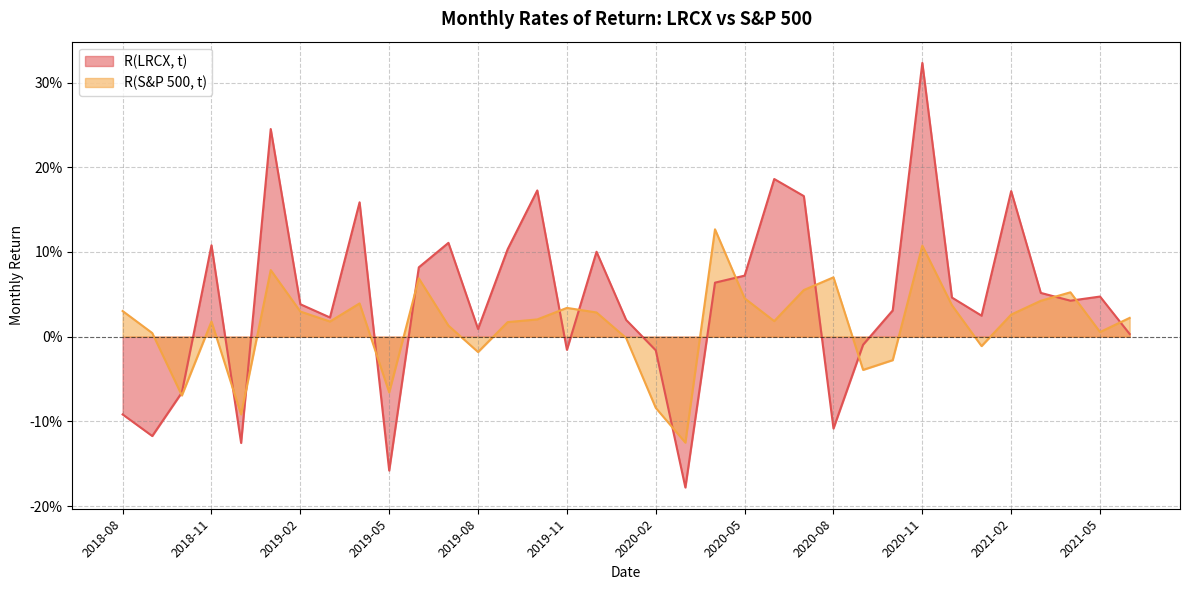

Reading left to right, transcribe all the data shown in this chart.

R(LRCX, t): -0.1	-0.1	-0.1	0.1	-0.1	0.2	0.0	0.0	0.2	-0.2	0.1	0.1	0.0	0.1	0.2	-0.0	0.1	0.0	-0.0	-0.2	0.1	0.1	0.2	0.2	-0.1	-0.0	0.0	0.3	0.0	0.0	0.2	0.1	0.0	0.0	0.0
R(S&P 500, t): 0.0	0.0	-0.1	0.0	-0.1	0.1	0.0	0.0	0.0	-0.1	0.1	0.0	-0.0	0.0	0.0	0.0	0.0	-0.0	-0.1	-0.1	0.1	0.0	0.0	0.1	0.1	-0.0	-0.0	0.1	0.0	-0.0	0.0	0.0	0.1	0.0	0.0